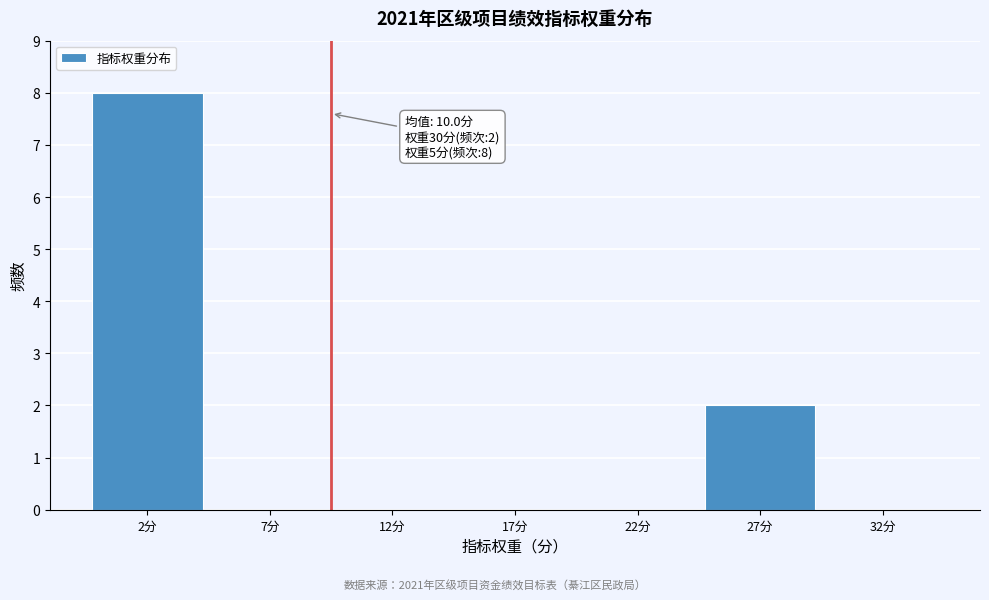

Reading right to left, extract all data points from this chart.

32分=0	27分=2	22分=0	17分=0	12分=0	7分=0	2分=8